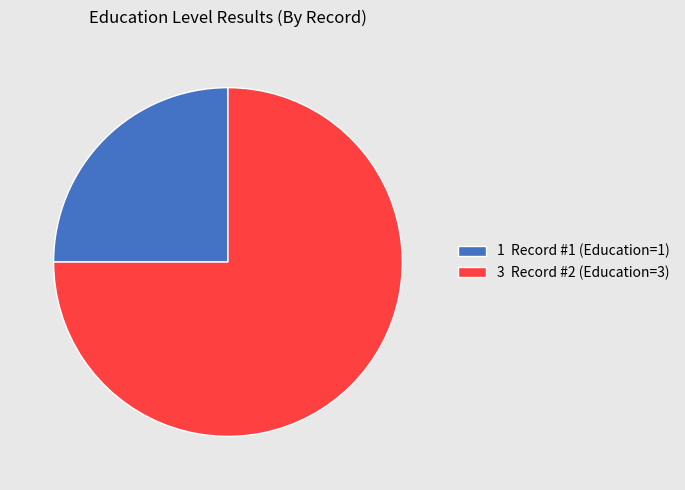

What is the smallest slice in the pie chart?

1 Record #1 (Education=1)